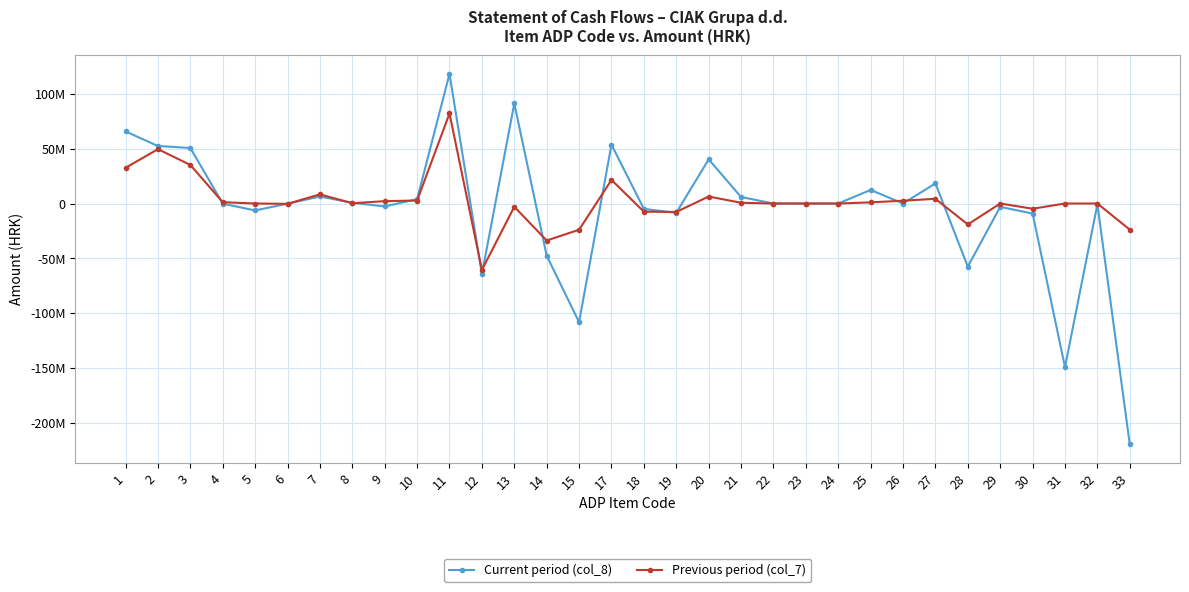

At which label does Current period (col_8) reach its minimum?

33